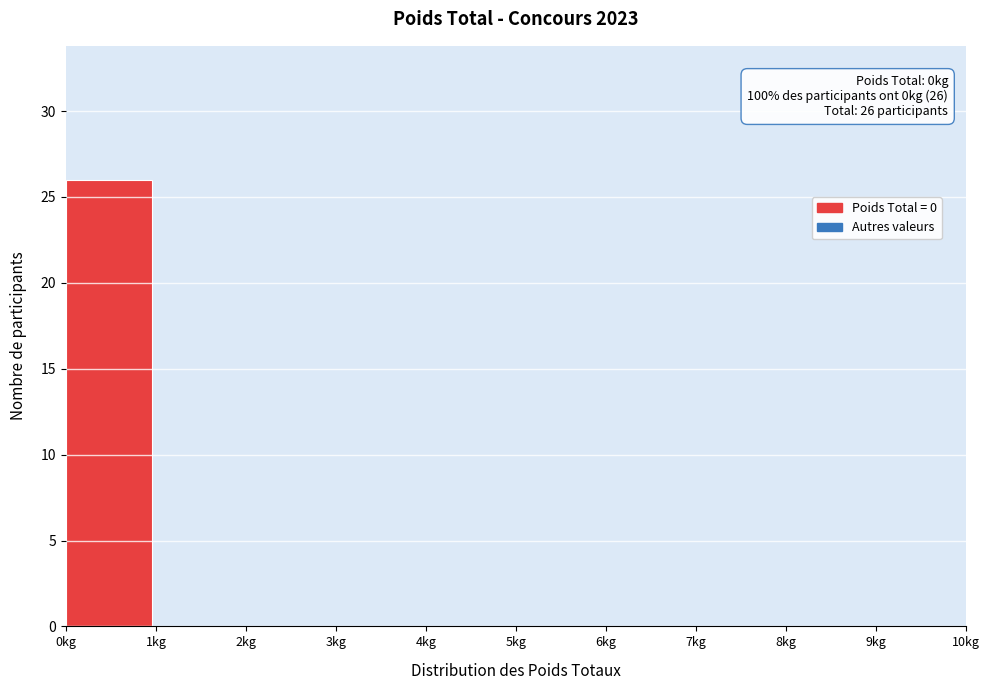

Which range on the x-axis has the tallest bar?

0 to 1